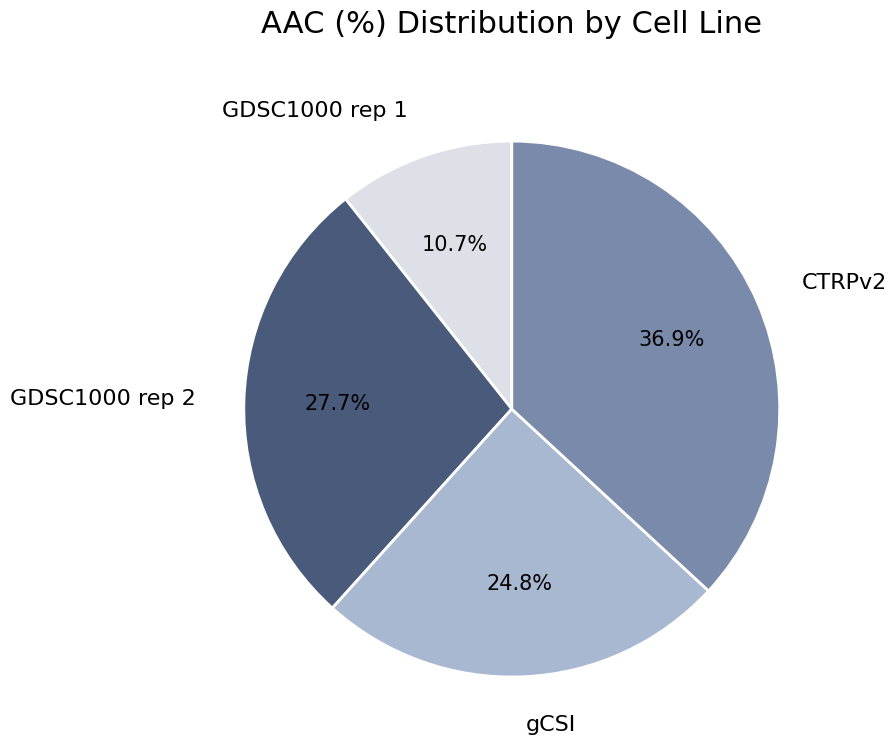

Does any single category account for the majority?

No